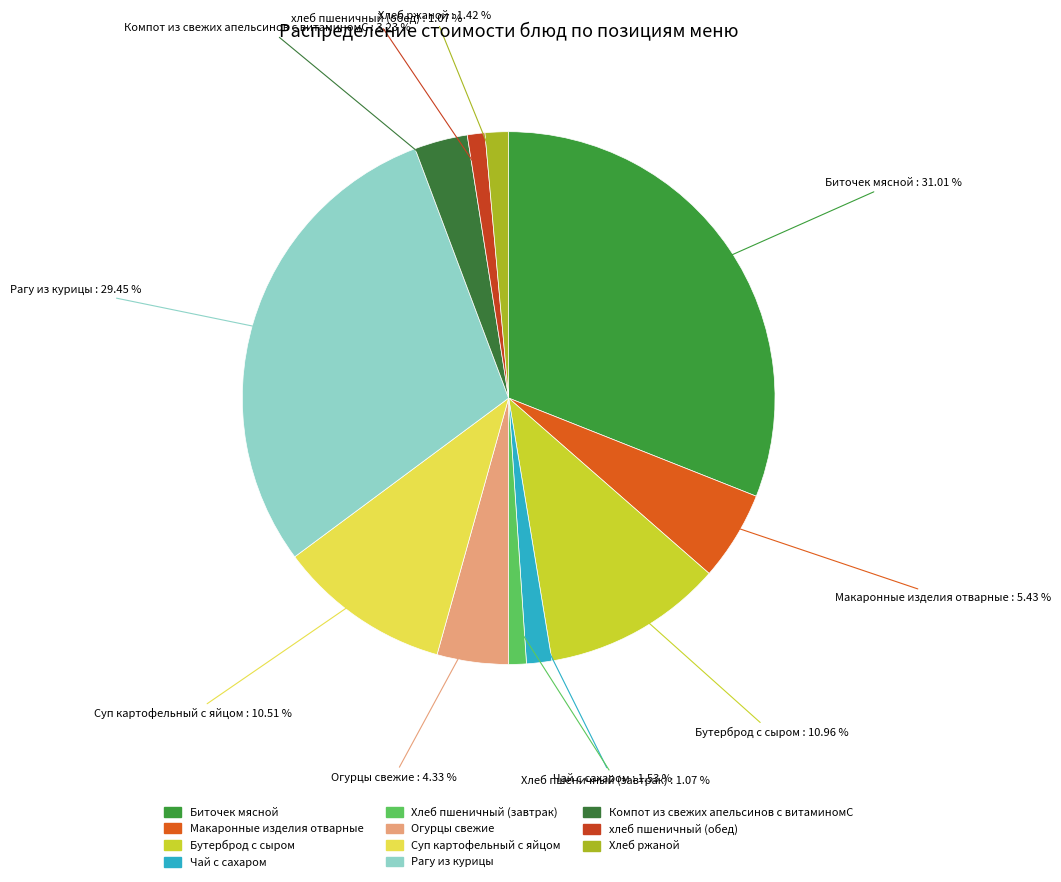

What is the ratio of the value at Хлеб ржаной to the value at Суп картофельный с яйцом?

0.1